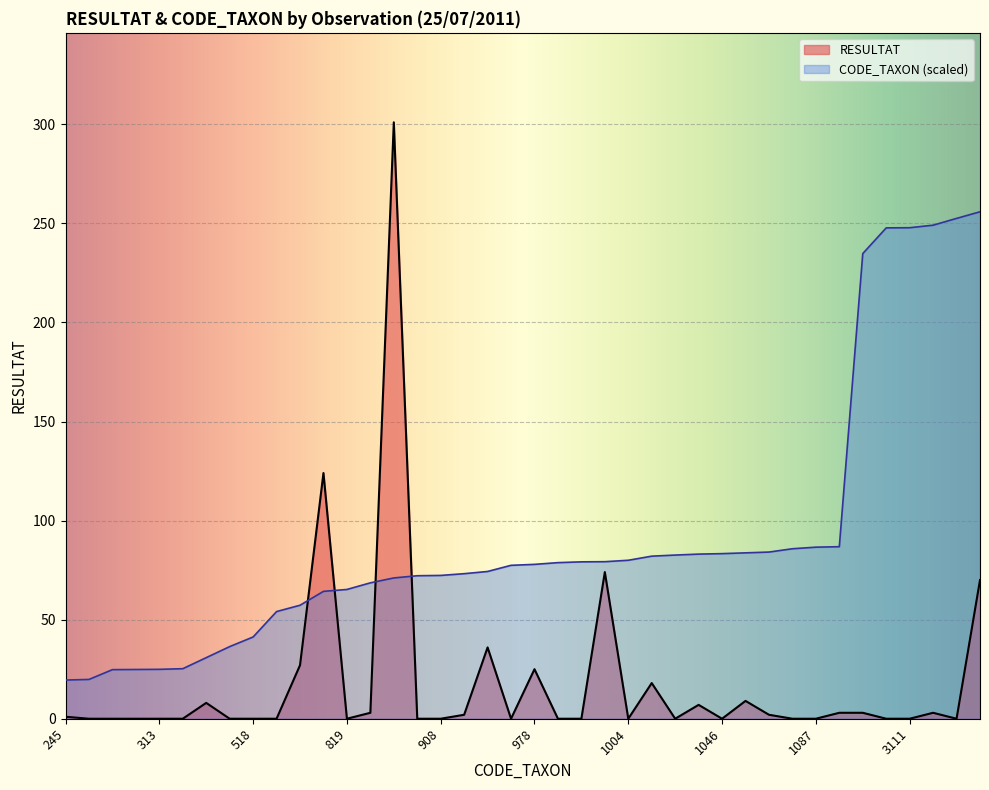

Reading left to right, list all the values displayed in this chart.

RESULTAT: 245=1.0	249=0.0	311=0.0	312=0.0	313=0.0	317=0.0	387=8.0	457=0.0	518=0.0	679=0.0	719=27.0	807=124.0	819=0.0	861=3.0	892=301.0	906=0.0	908=0.0	919=2.0	933=36.0	972=0.0	978=25.0	989=0.0	994=0.0	995=74.0	1004=0.0	1030=18.0	1037=0.0	1043=7.0	1046=0.0	1051=9.0	1056=2.0	1077=0.0	1087=0.0	1090=3.0	2947=3.0	3110=0.0	3111=0.0	3127=3.0	3170=0.0	3212=70.0
CODE_TAXON: 245=19.5	249=19.8	311=24.8	312=24.9	313=24.9	317=25.3	387=30.8	457=36.4	518=41.3	679=54.1	719=57.3	807=64.3	819=65.2	861=68.6	892=71.1	906=72.2	908=72.3	919=73.2	933=74.3	972=77.4	978=77.9	989=78.8	994=79.2	995=79.3	1004=80.0	1030=82.0	1037=82.6	1043=83.1	1046=83.3	1051=83.7	1056=84.1	1077=85.8	1087=86.6	1090=86.8	2947=234.7	3110=247.7	3111=247.8	3127=249.1	3170=252.5	3212=255.8